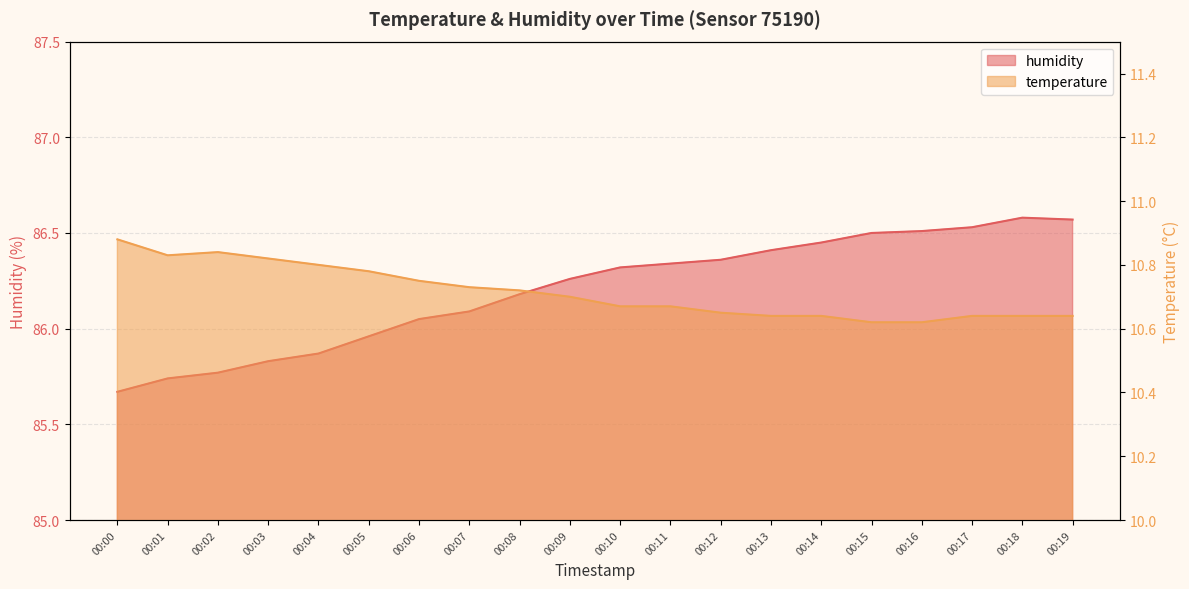

How many lines are shown in the chart?

2